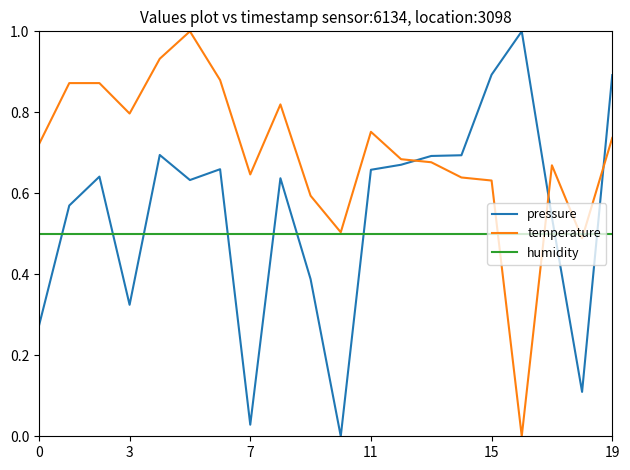

What is the maximum value shown in the chart?

1.0